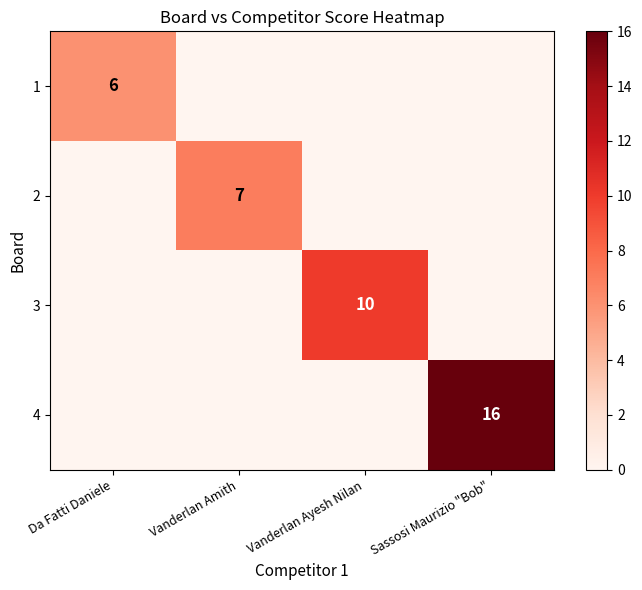

True or false: 4 has a value of 16 at Sassosi Maurizio "Bob".

True